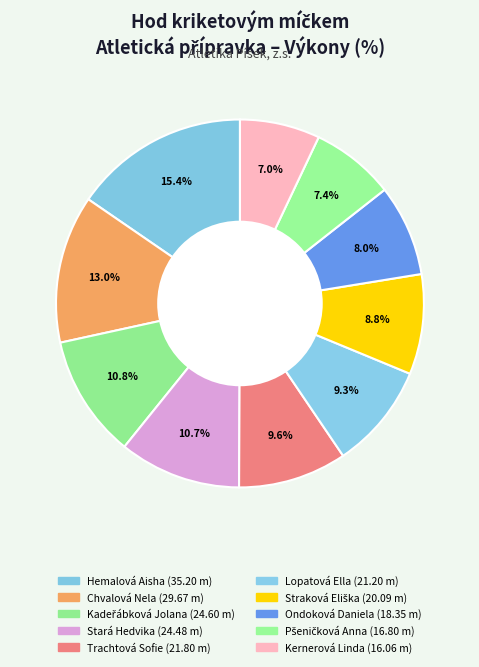

True or false: Hemalová Aisha accounts for 28% of the total.

False